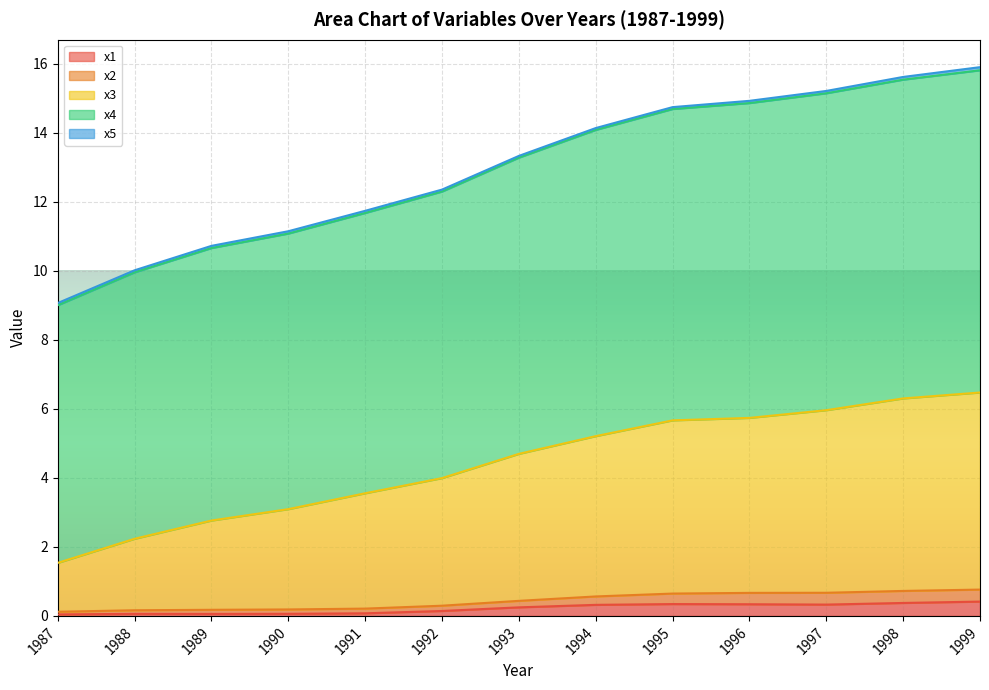

At which category is the sum across all series the highest?

1999